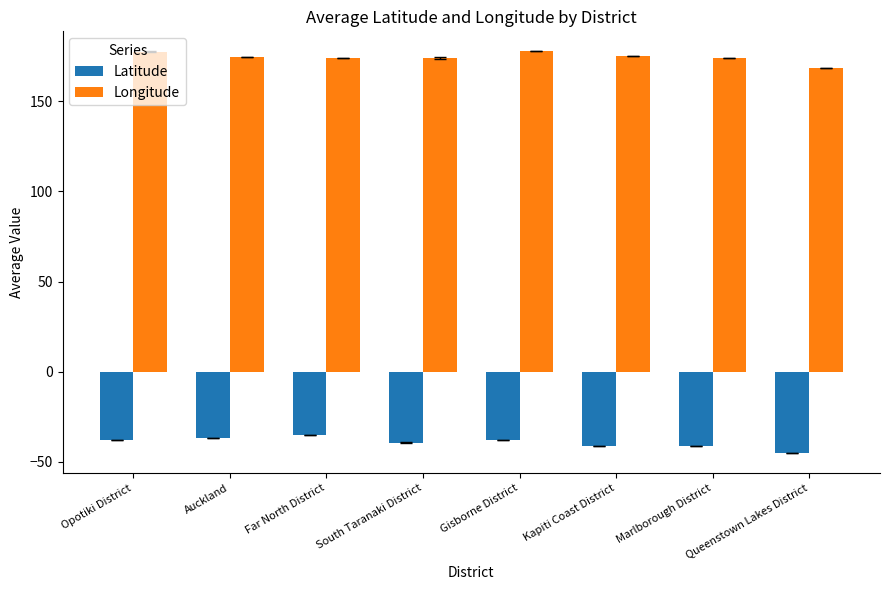

Rank the series by their average value, from highest to lowest.

Longitude, Latitude